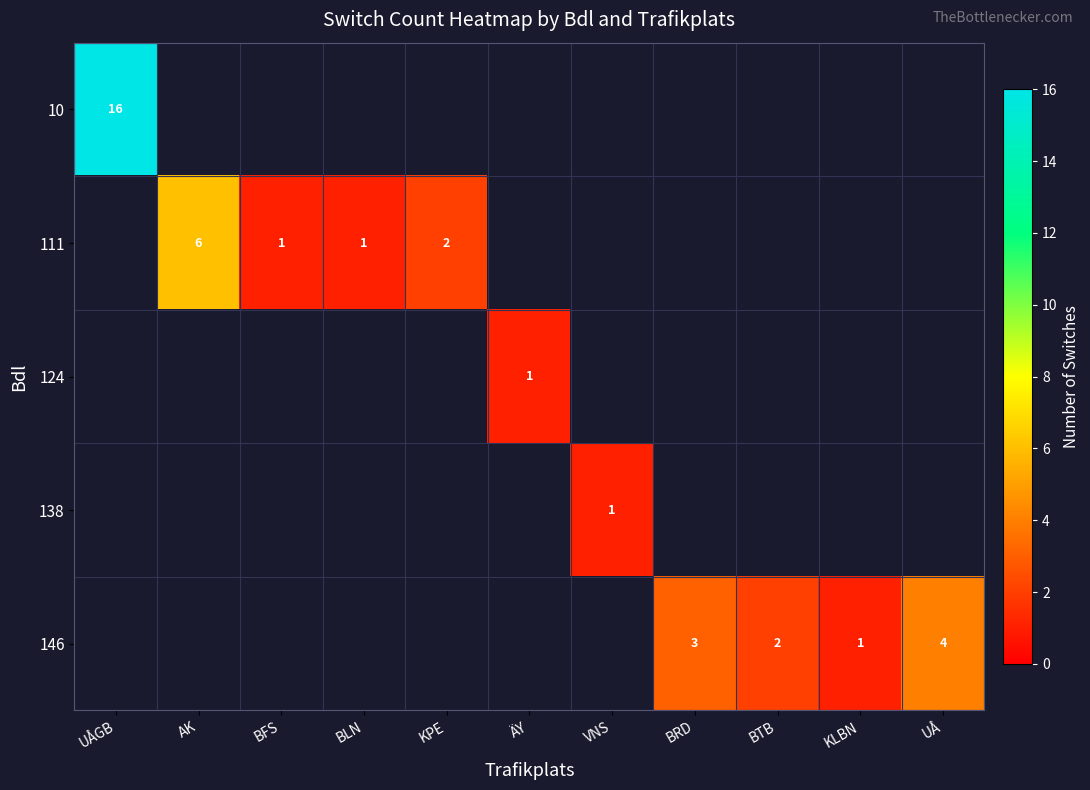

How many distinct data groups are displayed?

5